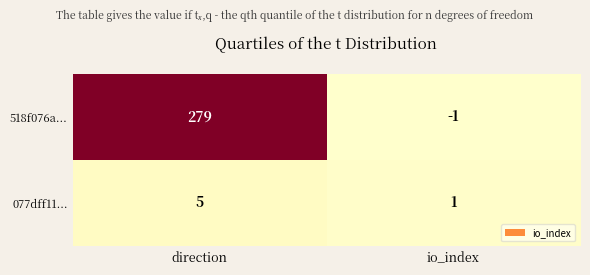

Rank the series by their average value, from highest to lowest.

518f076a..., 077dff11...